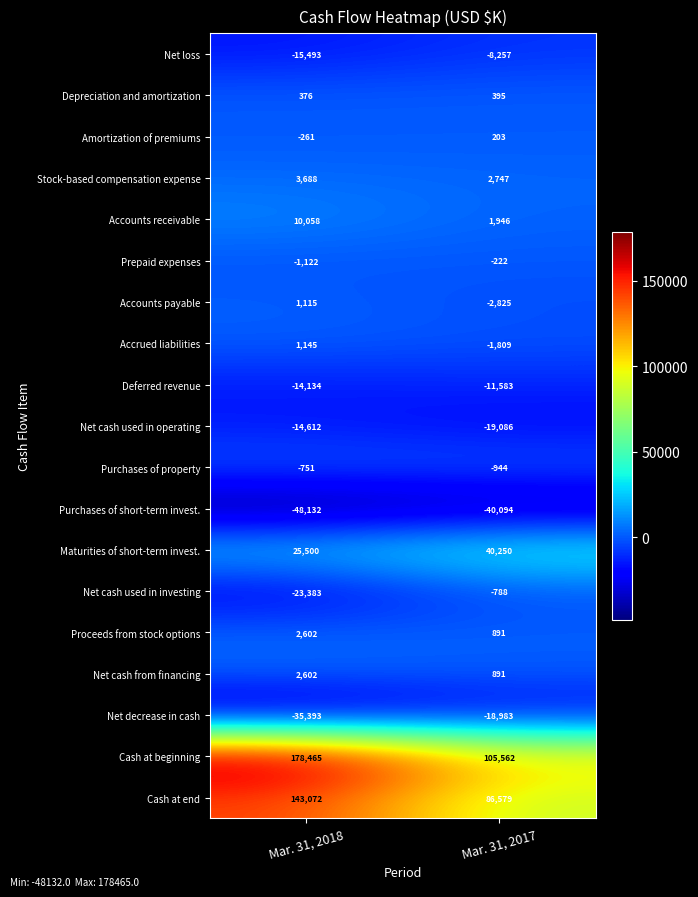

What is the spread (max minus min) of values at Mar. 31, 2017?

145656